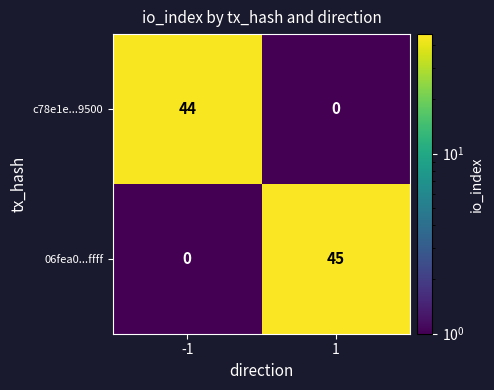

What is the maximum value shown in the chart?

45